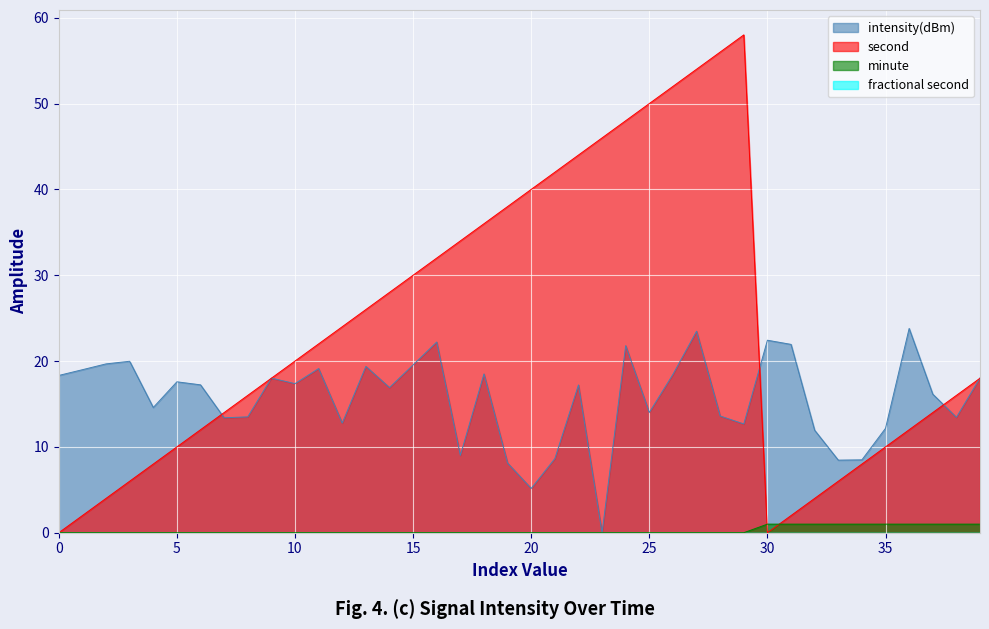

How many values in the intensity(dBm) series are below 17?

19